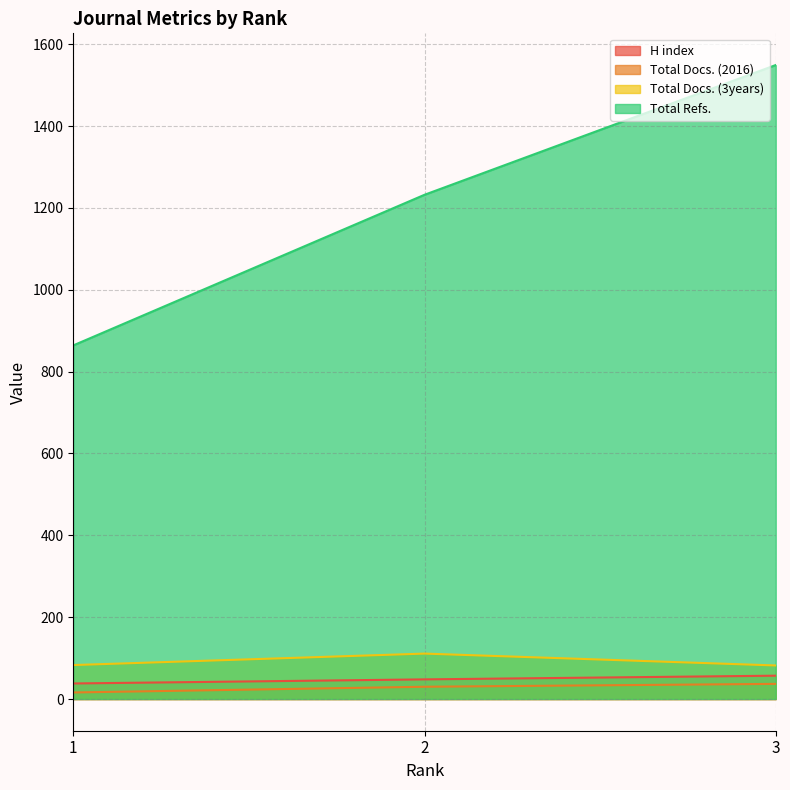

What are all the series names shown in the legend?

H index, Total Docs. (2016), Total Docs. (3years), Total Refs.